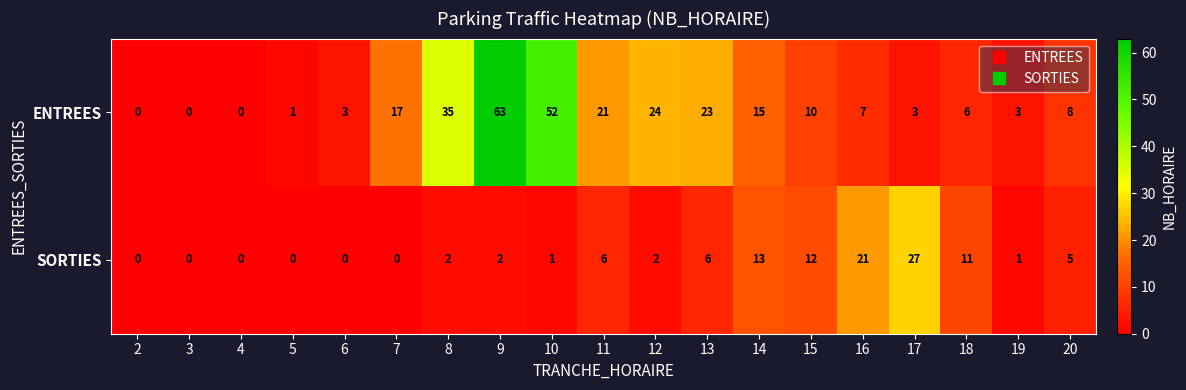

What is the difference between the second highest and second lowest values in the SORTIES series?

21